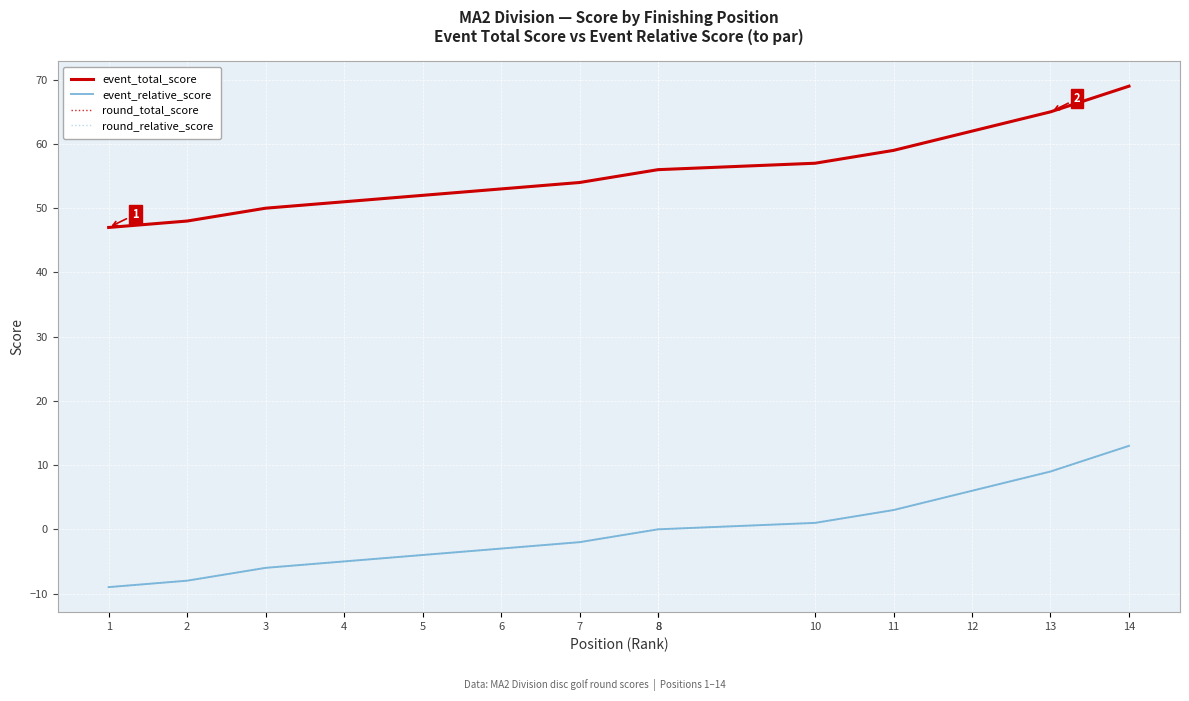

True or false: event_relative_score and round_relative_score cross at least once.

False